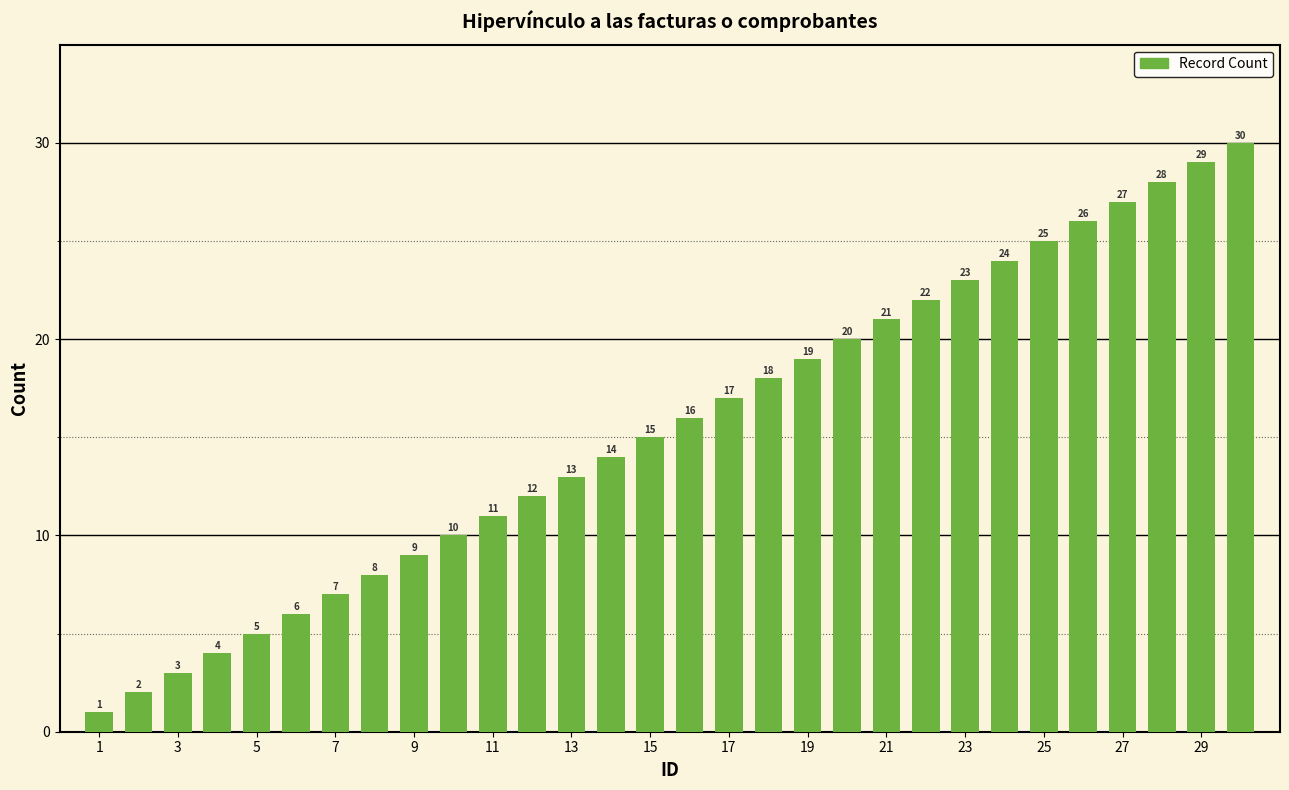

What is the sum of all values?

465